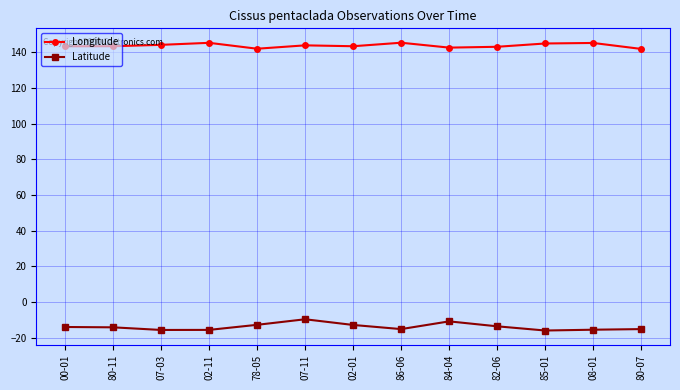

What is the difference between the maximum and minimum values in the Longitude series?

3.5